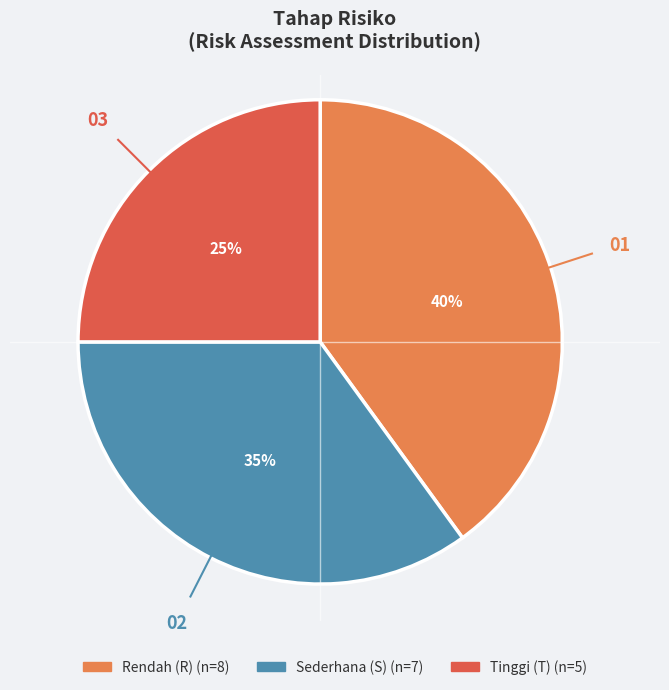

Combined, do Tinggi (T) and Sederhana (S) account for over 50%?

Yes